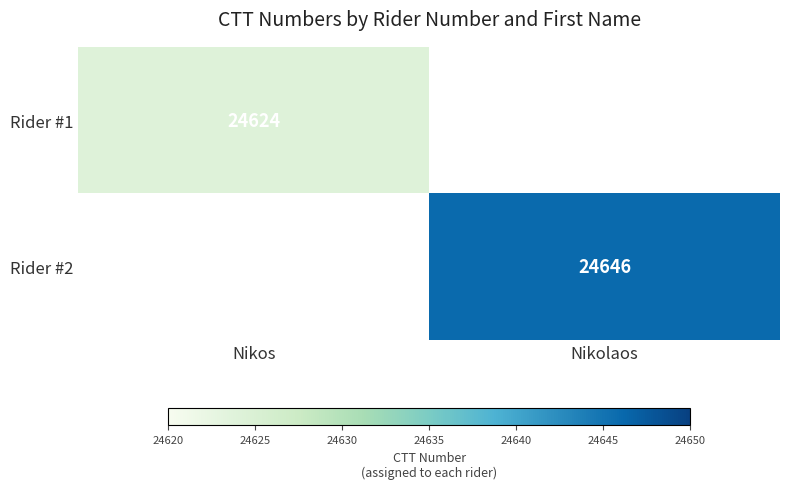

The Rider #1 series shows 24624 at Nikos. True or false?

True